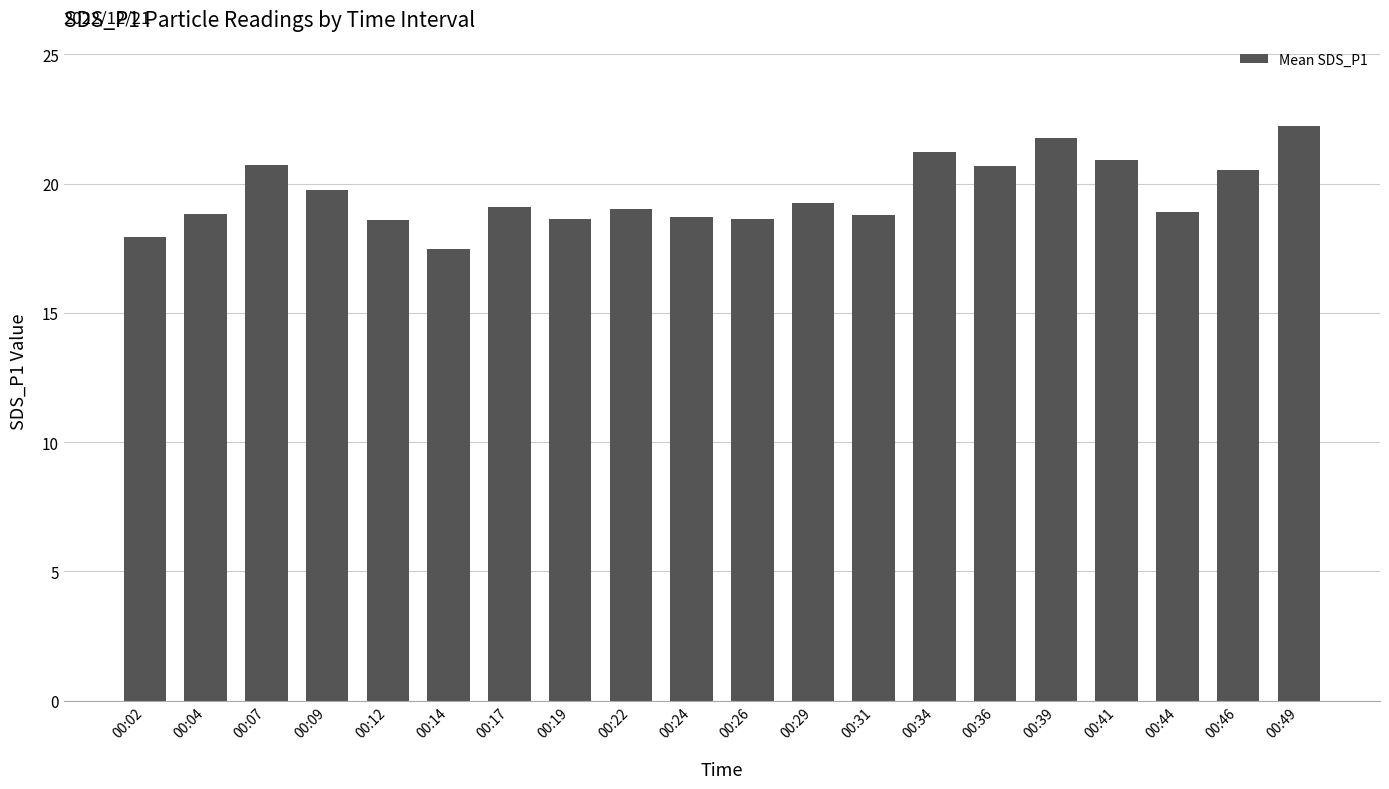

How many series are shown in this chart?

1